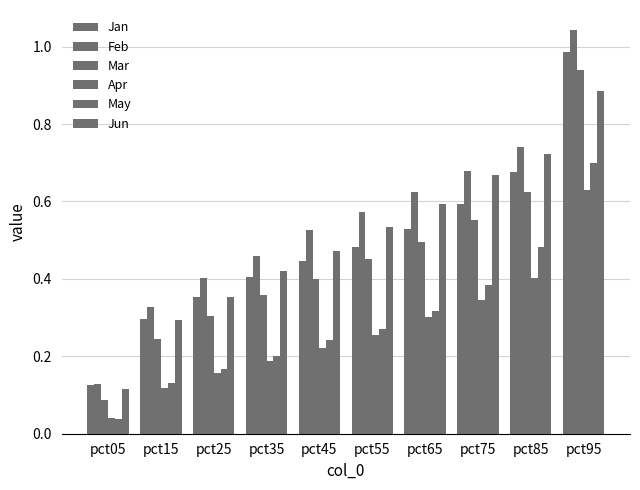

Are the bars horizontal?

No